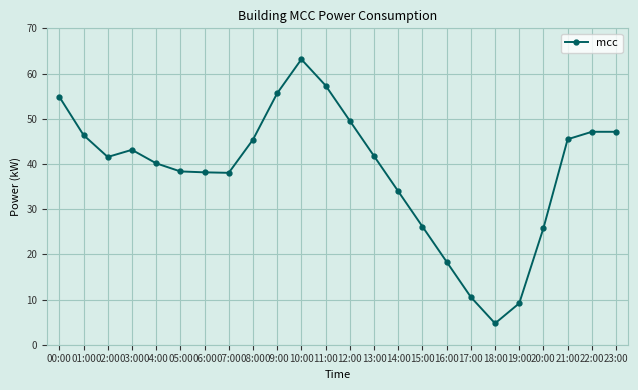

What is the ratio of the value at 08:00 to the value at 01:00?

1.0